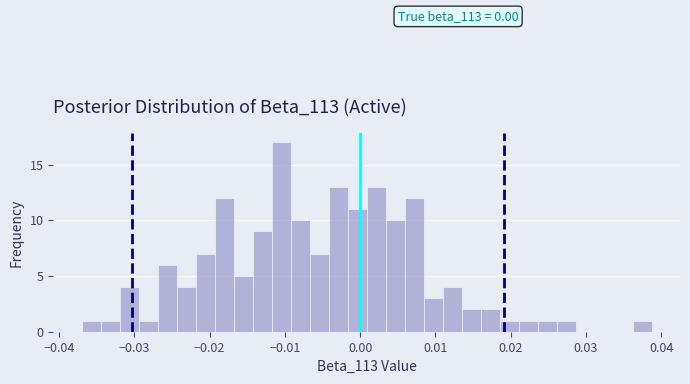

Around what value on the x-axis is the tallest bar? Give the approximate position of its centre, as read against the axis.

-0.010